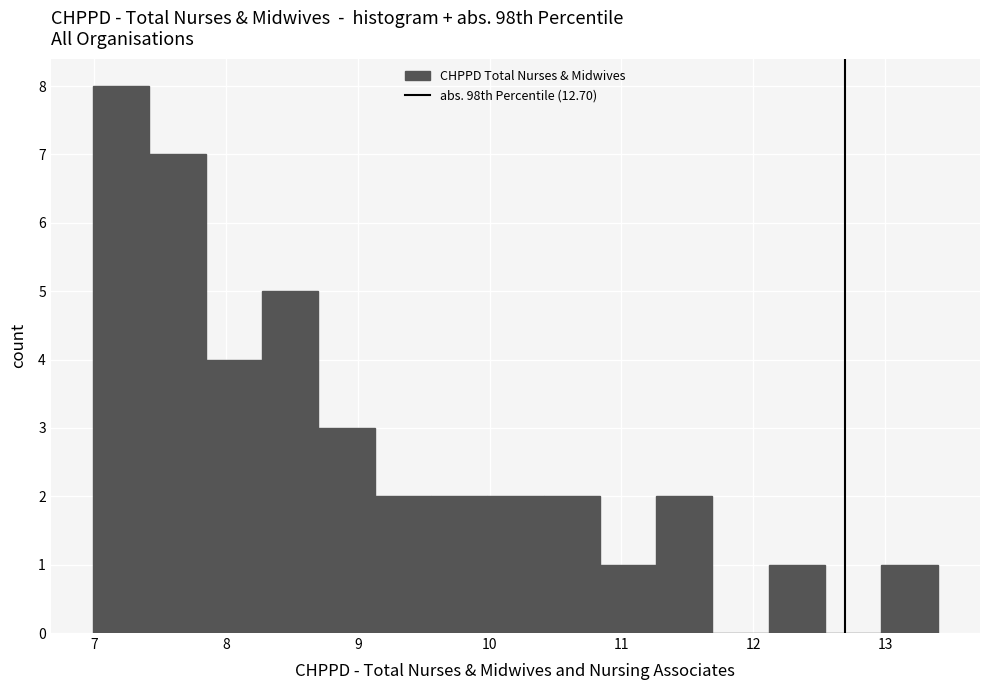

Reading left to right, list every bar in this chart as the range it spans on the x-axis followed by its height. Neither the bar edges nor the heights are printed on the chart, so give them approximately, as read against the axes.

7.0 to 7.4: 8
7.4 to 7.8: 7
7.8 to 8.3: 4
8.3 to 8.7: 5
8.7 to 9.1: 3
9.1 to 9.6: 2
9.6 to 10.0: 2
10.0 to 10.4: 2
10.4 to 10.8: 2
10.8 to 11.3: 1
11.3 to 11.7: 2
11.7 to 12.1: 0
12.1 to 12.5: 1
12.5 to 13.0: 0
13.0 to 13.4: 1